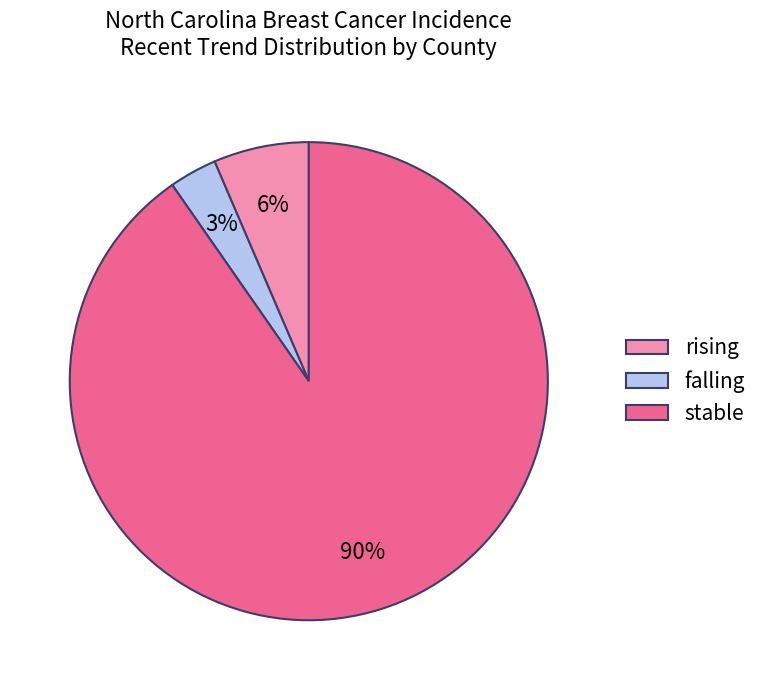

How many slices are in this pie chart?

3